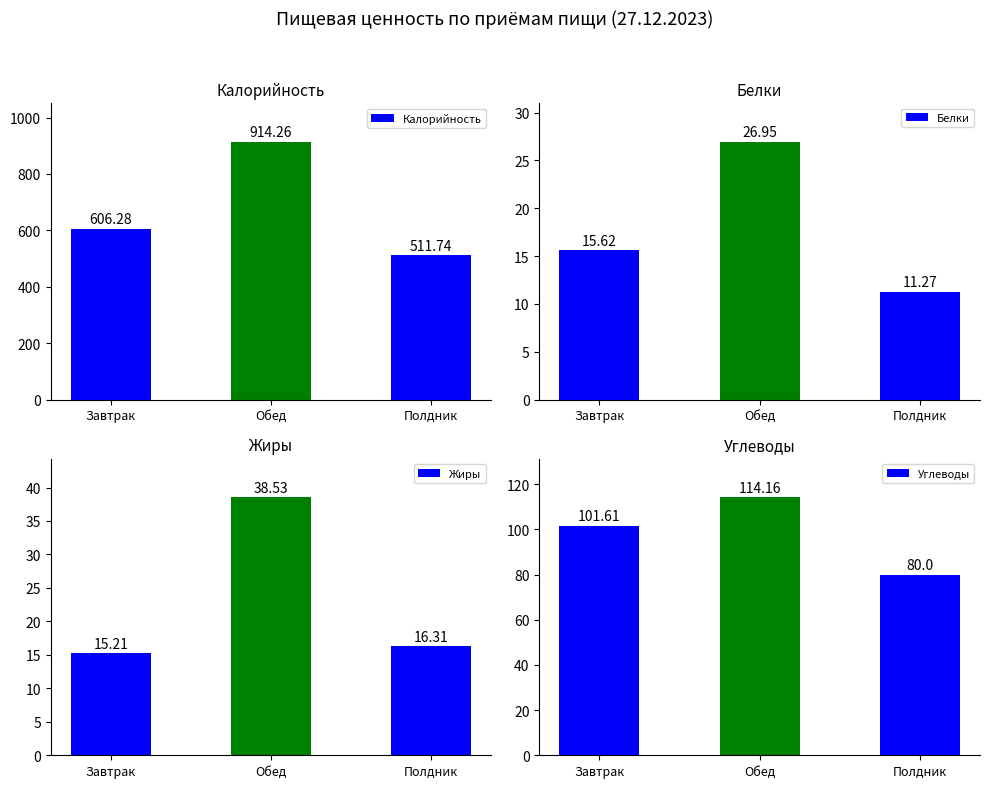

Is the value of Жиры at Обед greater than the value of Углеводы at Завтрак?

No